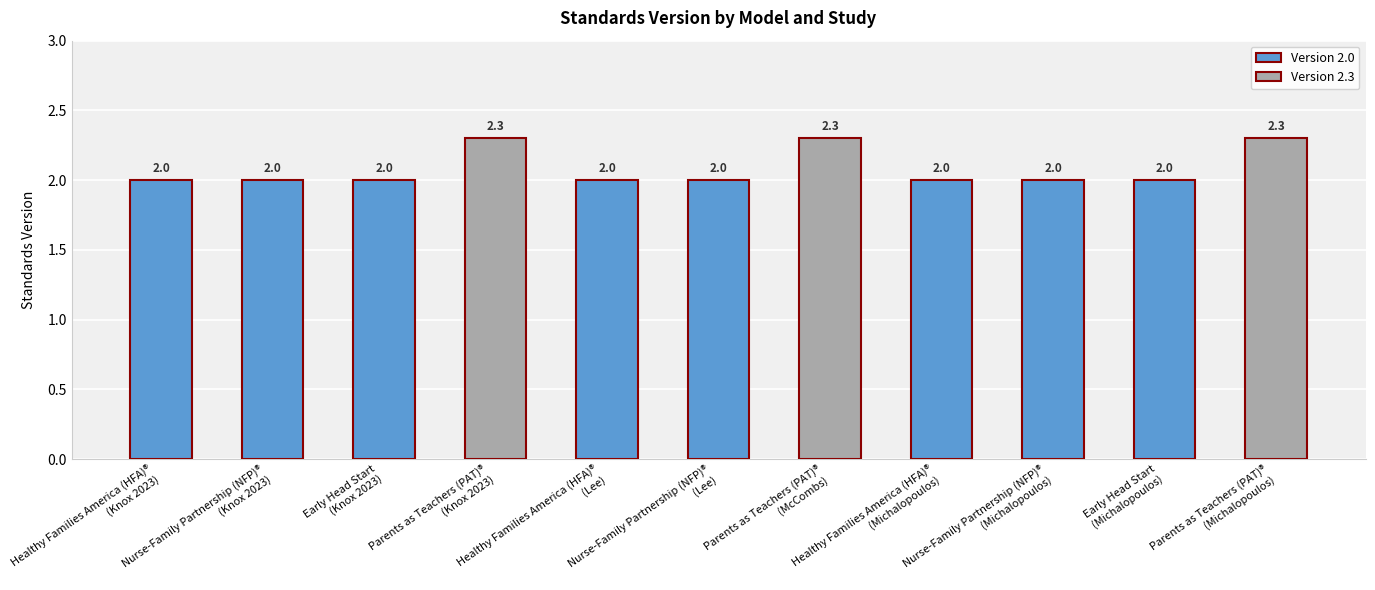

True or false: the data shows 2.3 at Parents as Teachers (PAT)®
(Michalopoulos).

True